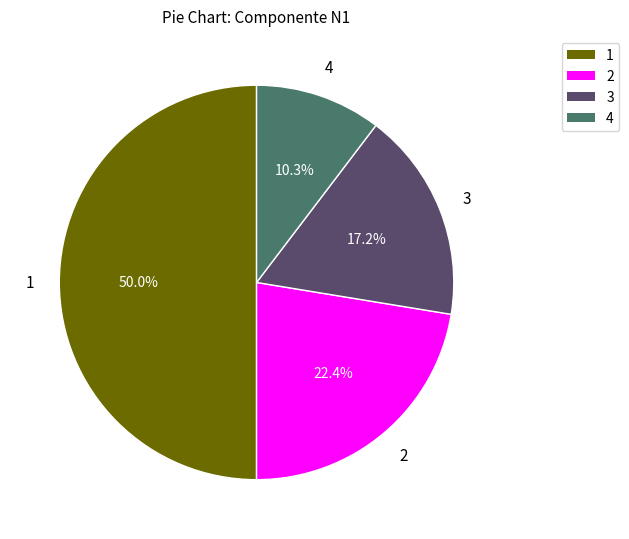

Which category has the smallest portion of the pie?

4